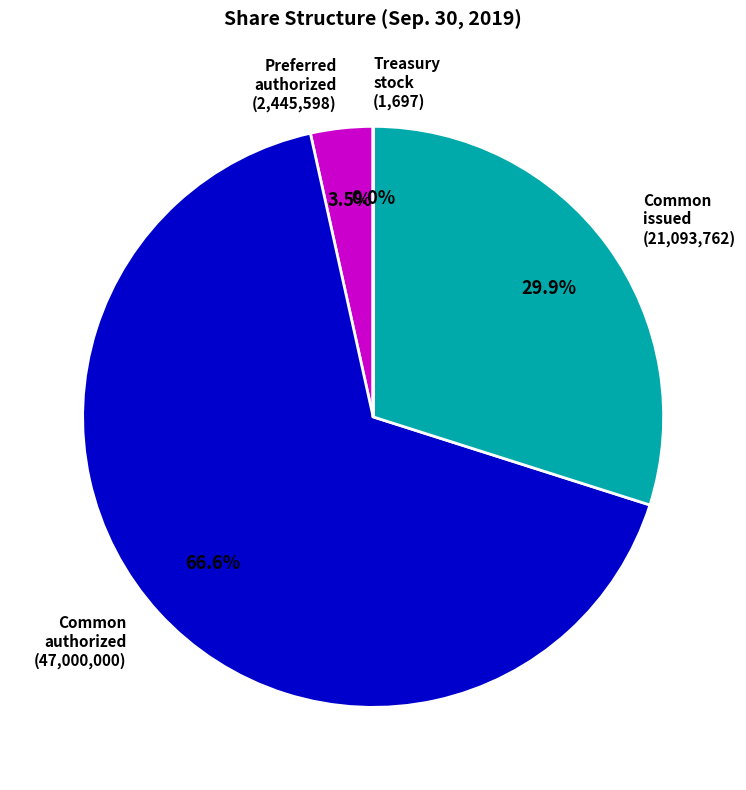

Combined, what portion of the pie is Common issued (21,093,762) and Preferred authorized (2,445,598)?

33.4%